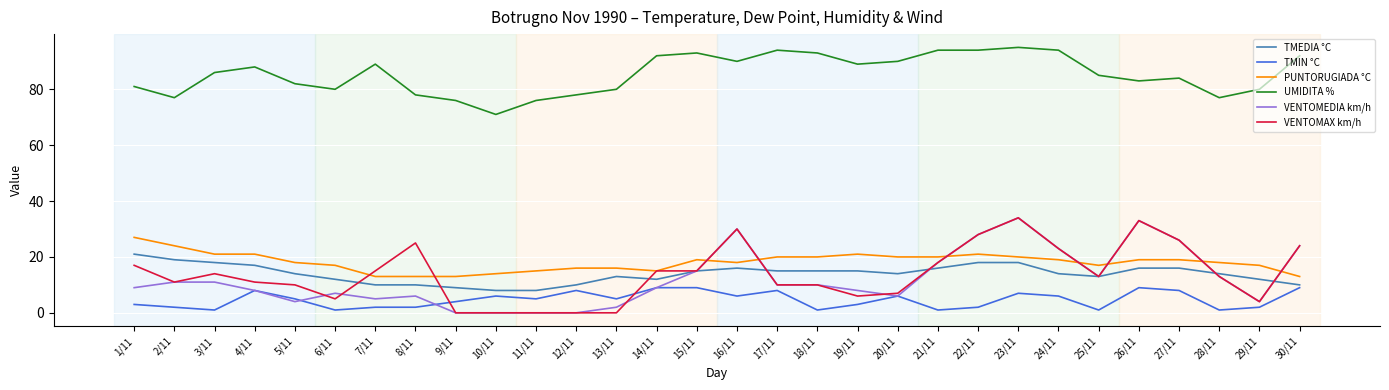

Where is the first local minimum for VENTOMEDIA km/h?

5/11